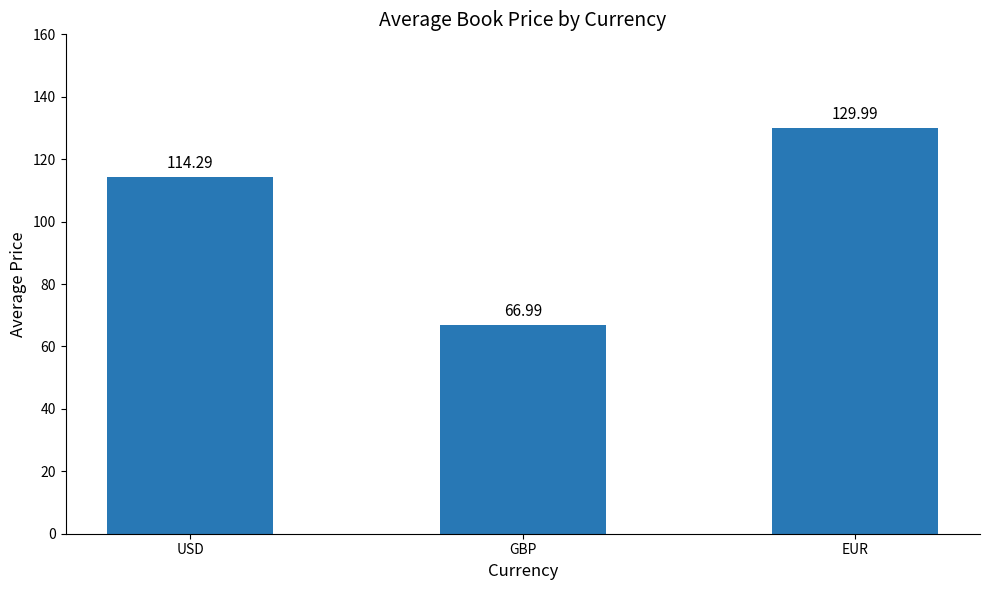

How many data points does each series have?

3